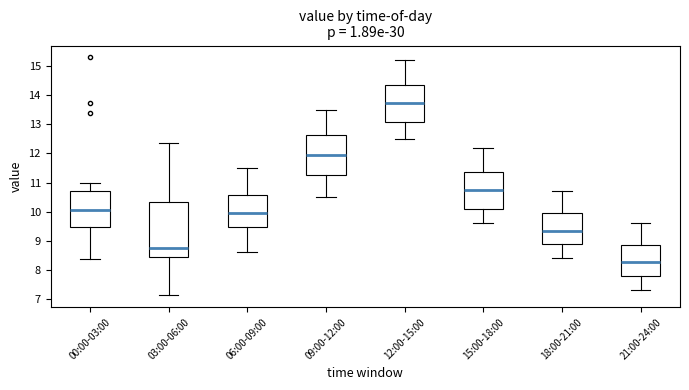

Which box has the highest median line?

12:00-15:00